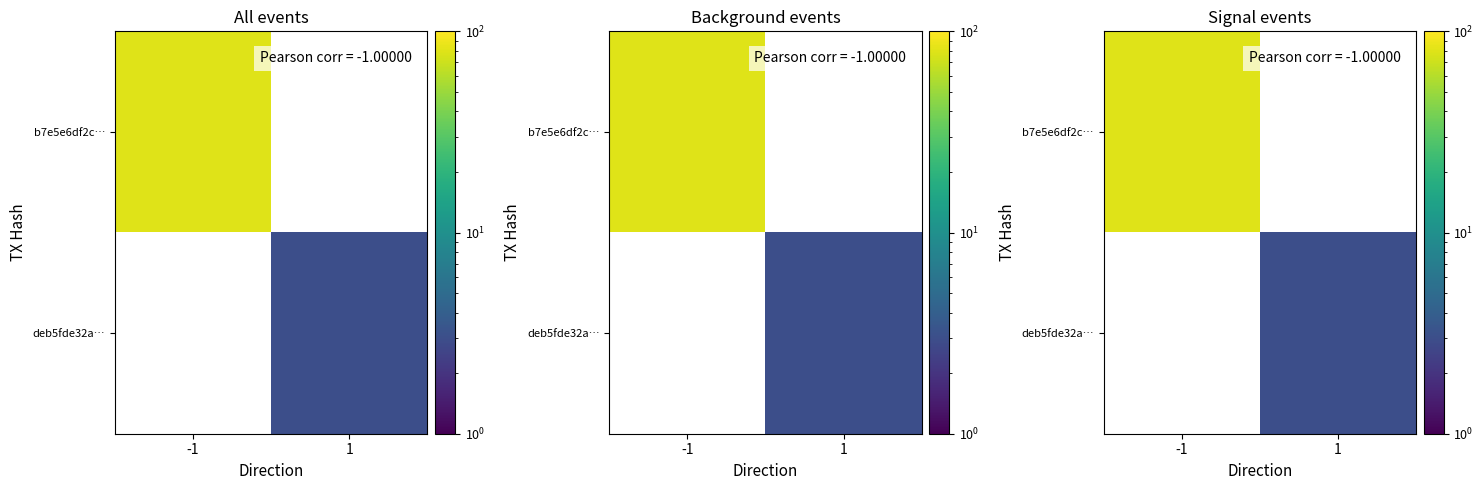

At how many categories does at least one series exceed 7?

1